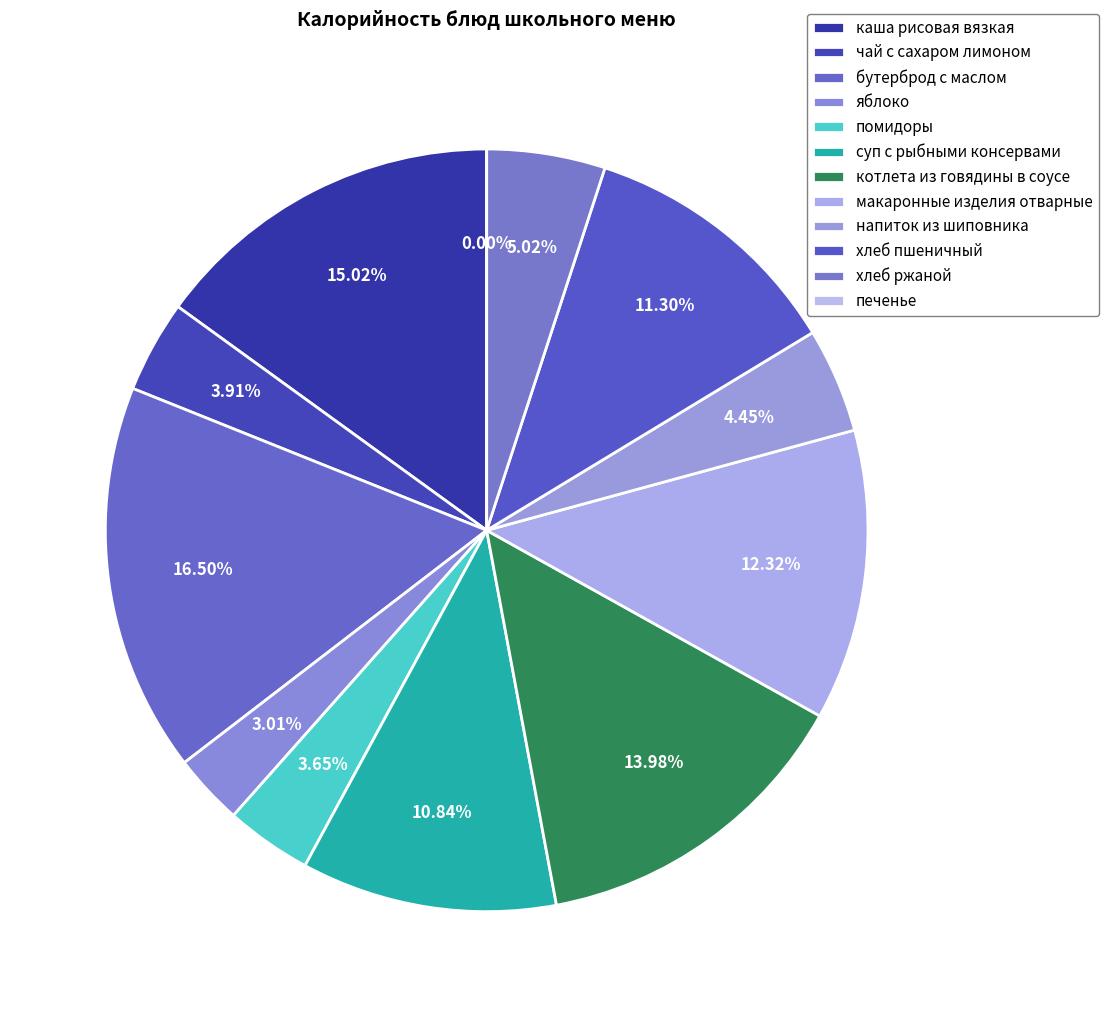

Is it true that макаронные изделия отварные is 6% of the pie?

False